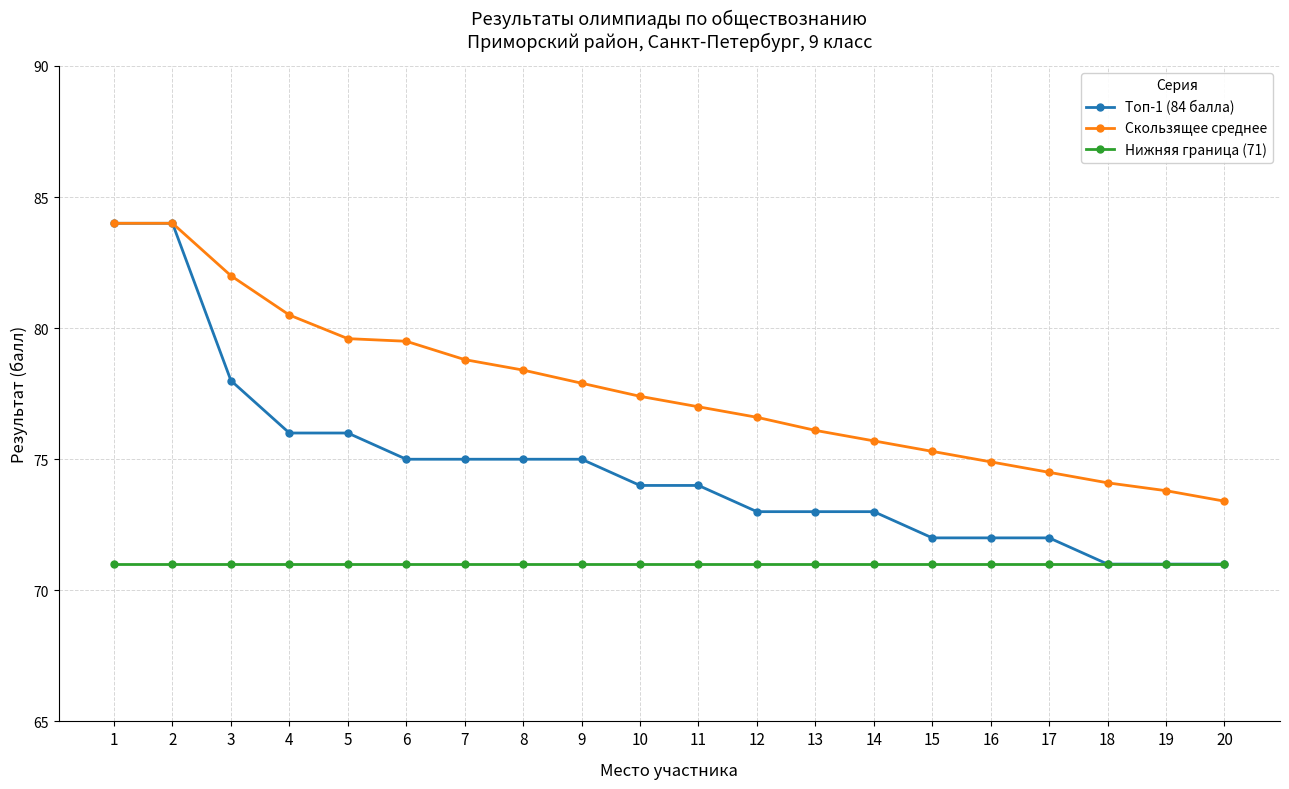

Is it true that Нижняя граница (71) equals 19.1 at 4?

False